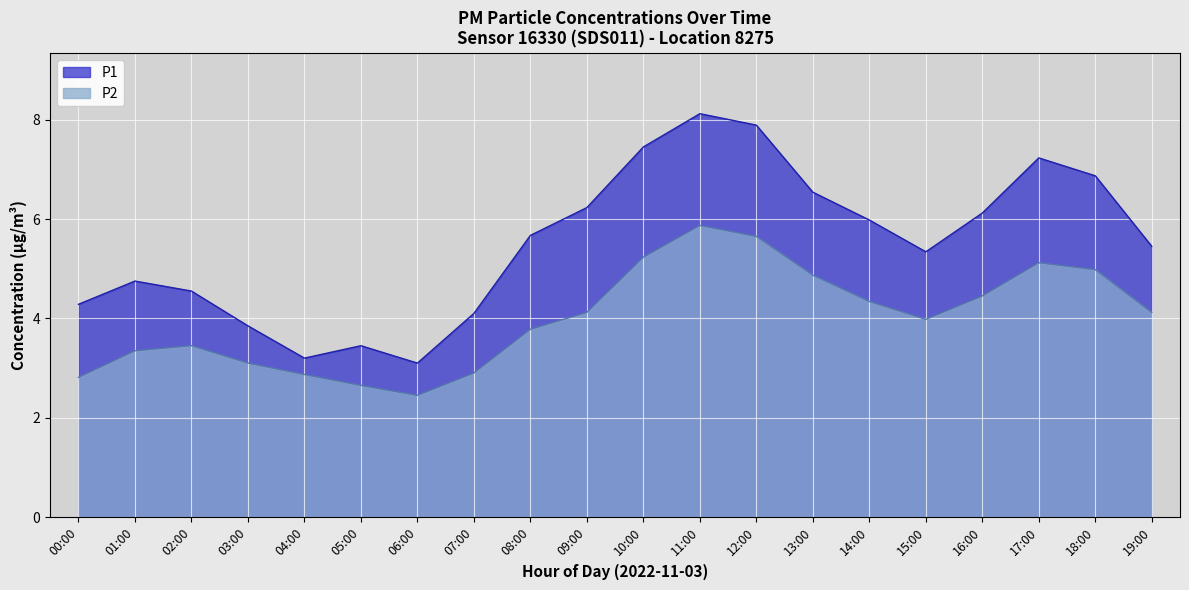

At 07:00, list the series in order from smallest to largest.

P2, P1